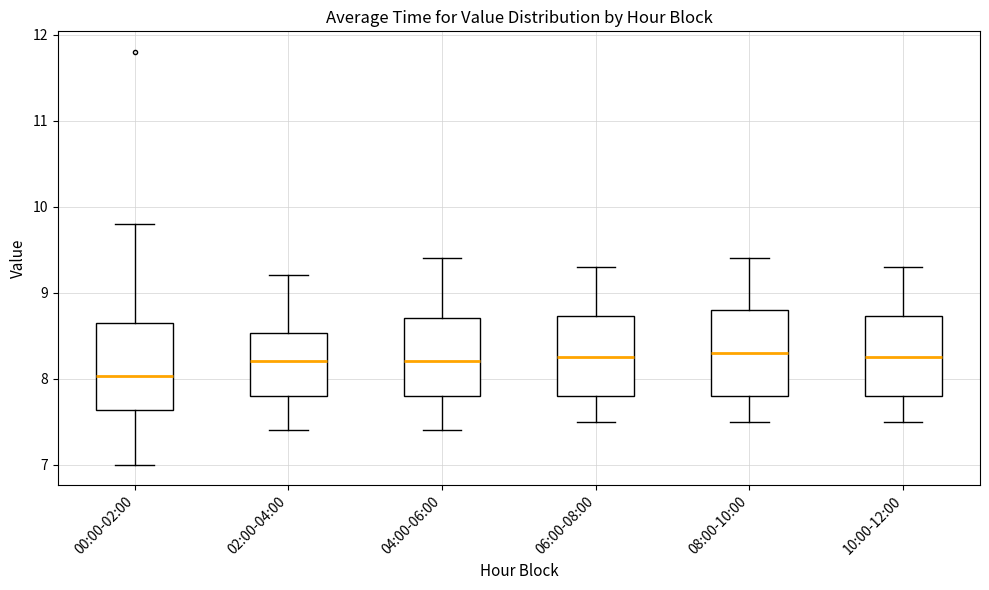

Reading left to right, transcribe this box plot: for each box, give where its median line is, the range the box spans, and where its two whiskers end, as read against the y-axis. The values are not printed on the chart, so give them approximately, as read against the axis.

00:00-02:00: median 8.0, box 7.6 to 8.6, whiskers 7.0 to 9.8
02:00-04:00: median 8.2, box 7.8 to 8.5, whiskers 7.4 to 9.2
04:00-06:00: median 8.2, box 7.8 to 8.7, whiskers 7.4 to 9.4
06:00-08:00: median 8.3, box 7.8 to 8.7, whiskers 7.5 to 9.3
08:00-10:00: median 8.3, box 7.8 to 8.8, whiskers 7.5 to 9.4
10:00-12:00: median 8.3, box 7.8 to 8.7, whiskers 7.5 to 9.3